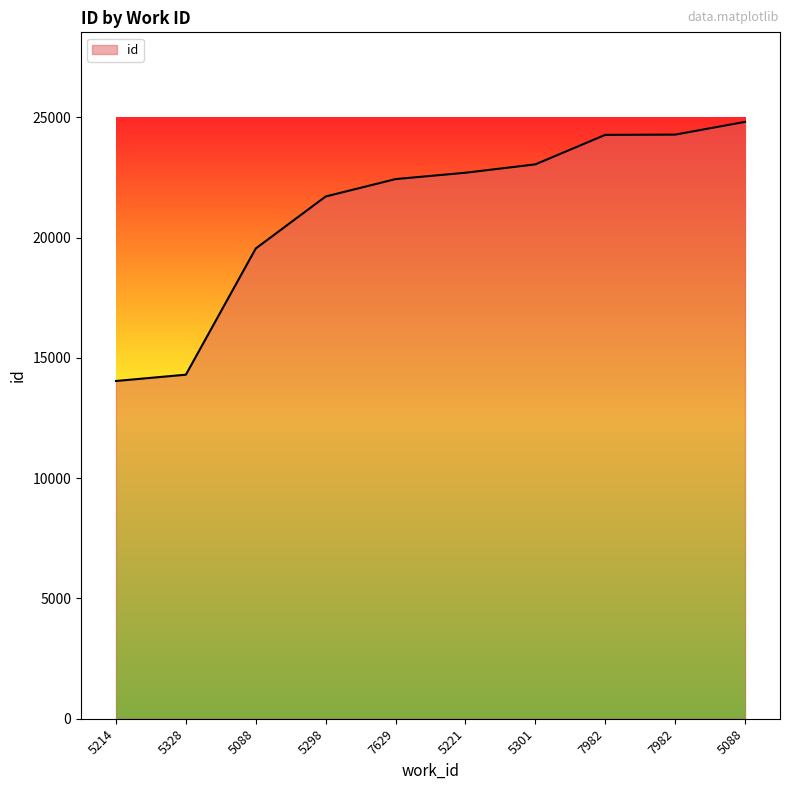

Does the chart have visible grid lines?

No